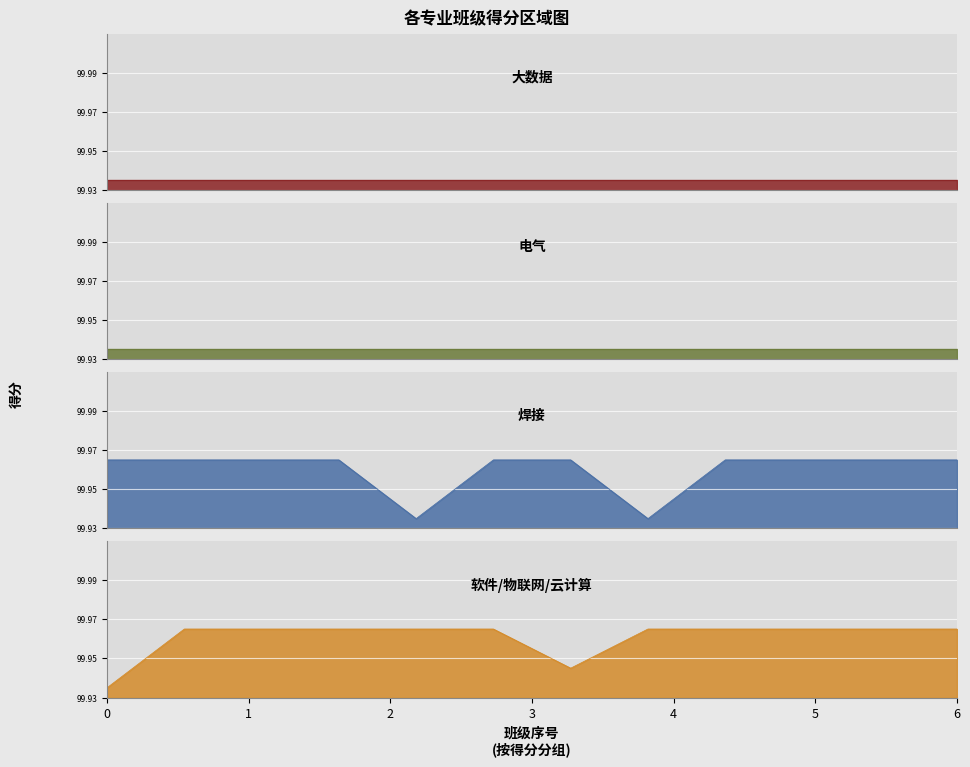

Does the chart display data point markers on the line(s)?

No